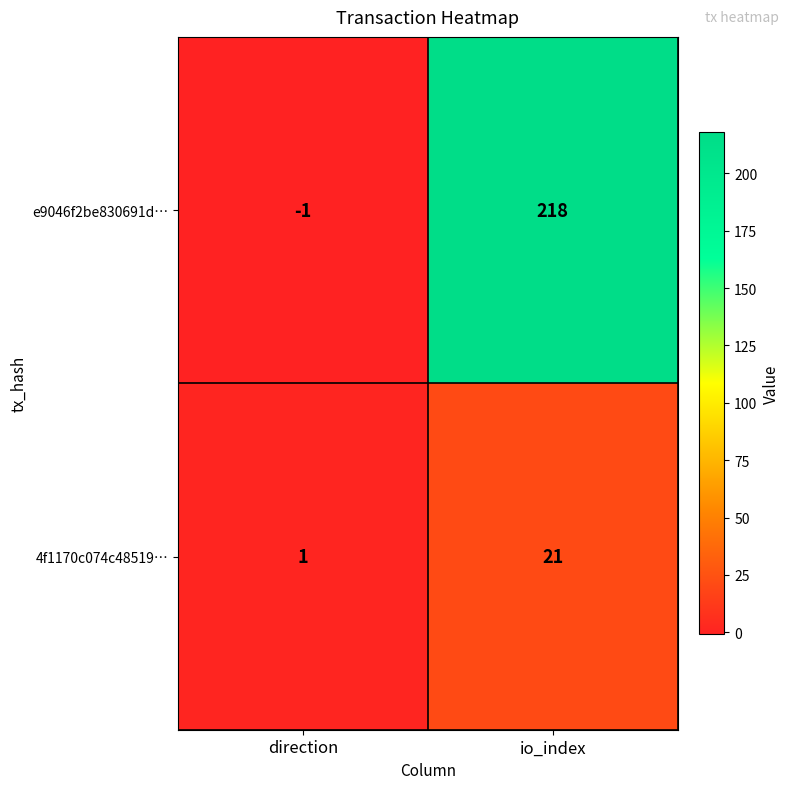

Which category has the lowest value across all series?

direction